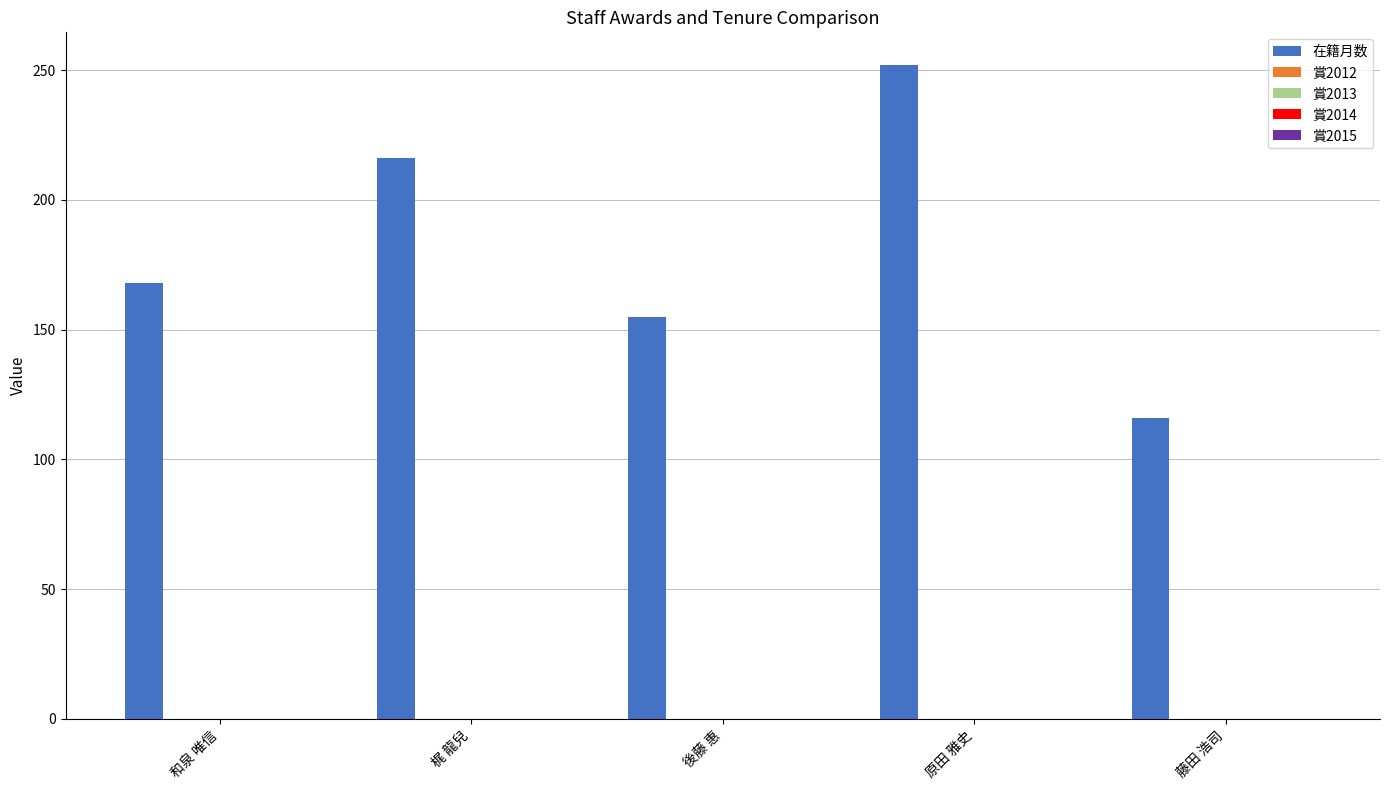

What is the value of the 2nd bar from the left?

216